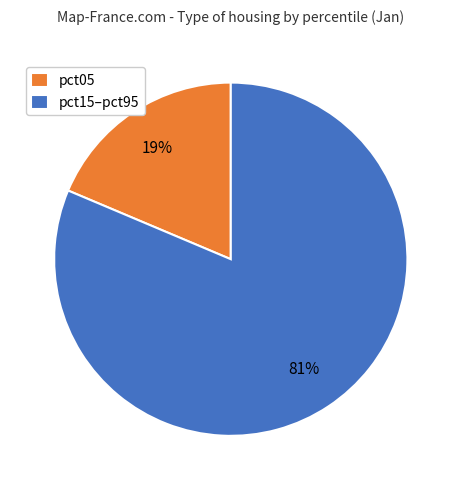

Does pct05 represent more than half of the total?

No